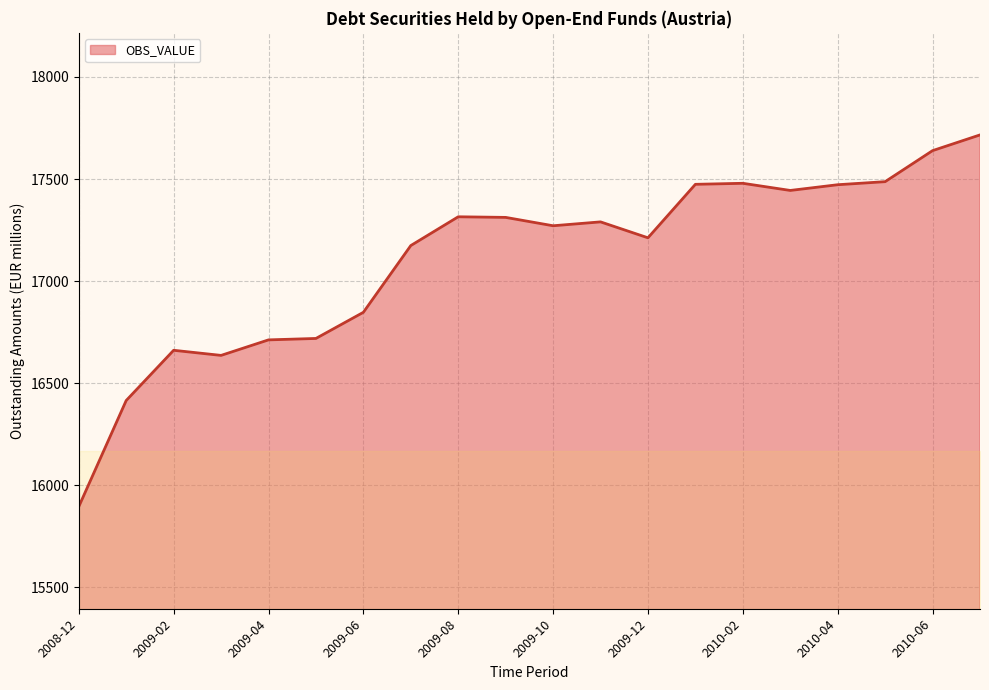

What is the difference between the maximum and minimum values?

1821